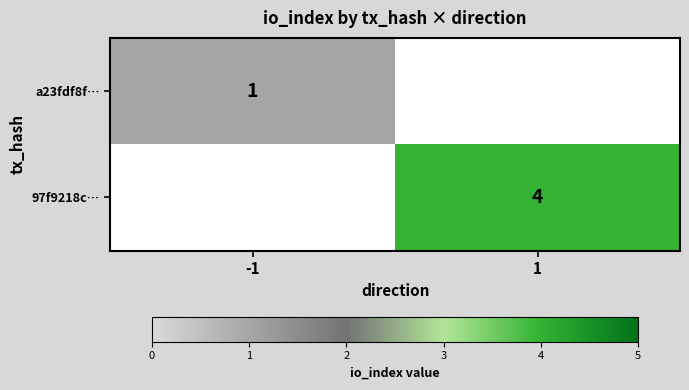

At 1, list the series in order from largest to smallest.

a23fdf8f…, 97f9218c…